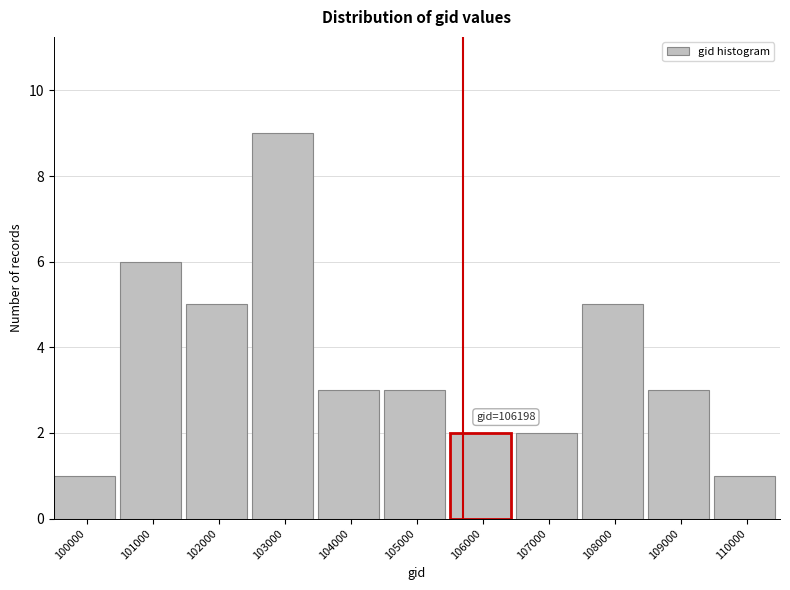

Reading left to right, extract all data points from this chart.

1	6	5	9	3	3	2	2	5	3	1